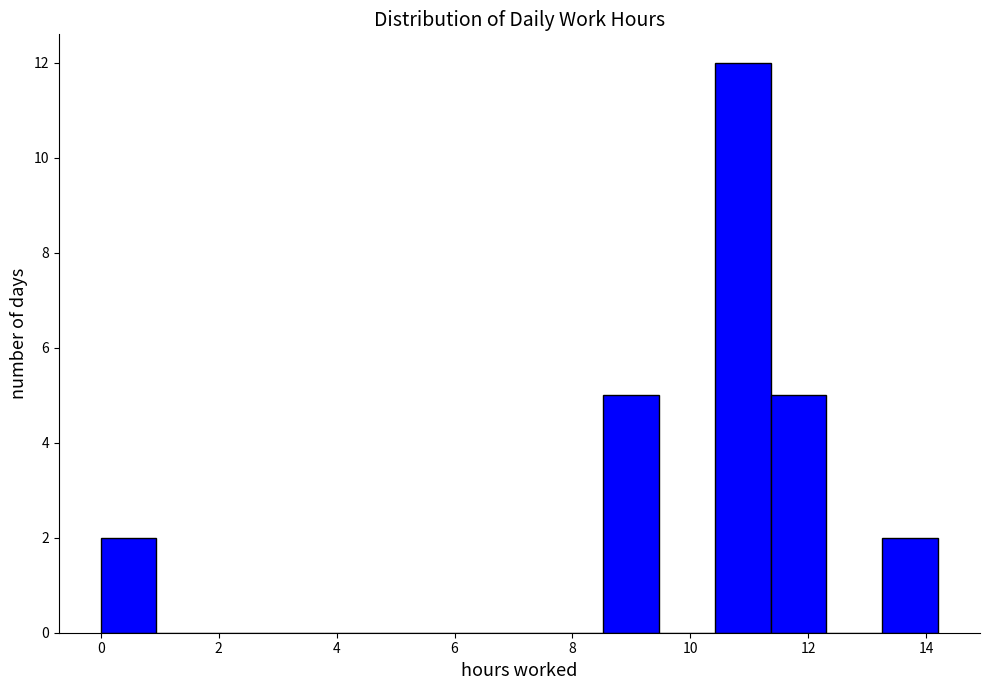

What is the height of the bar covering 11.4 to 12.4 on the x-axis? Neither the bar edges nor the heights are printed on the chart, so give them approximately, as read against the axes.

5